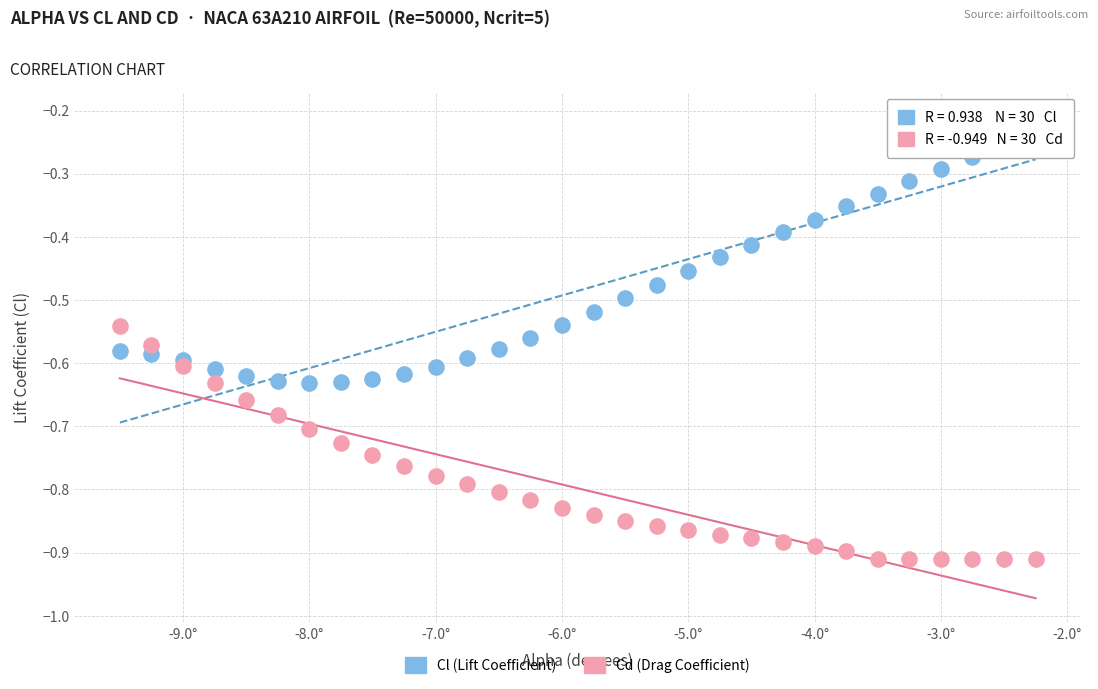

Across all data points, what is the range of X values (max minus min)?

7.2